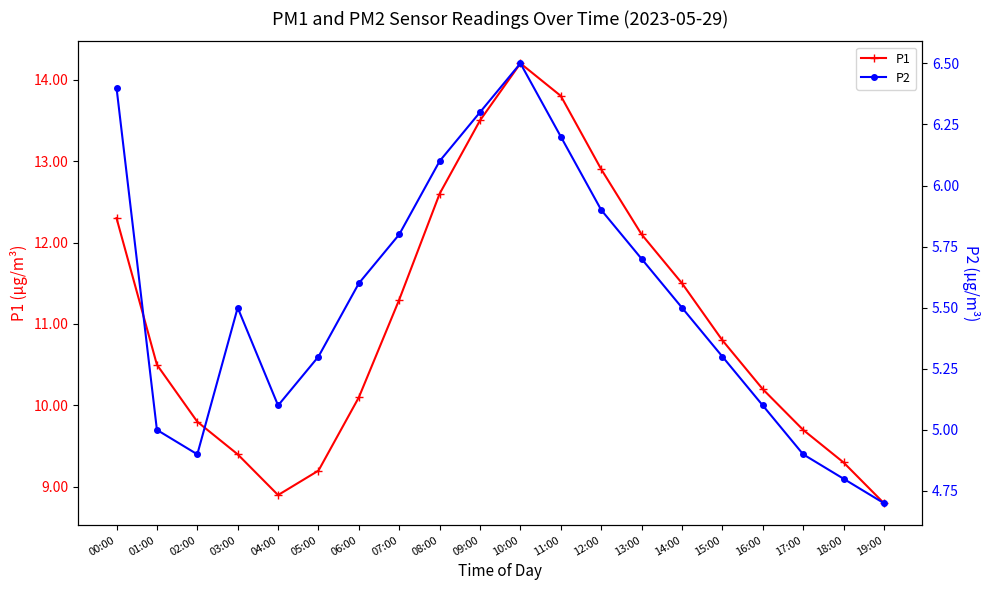

Rank the series by their average value, from lowest to highest.

P2, P1